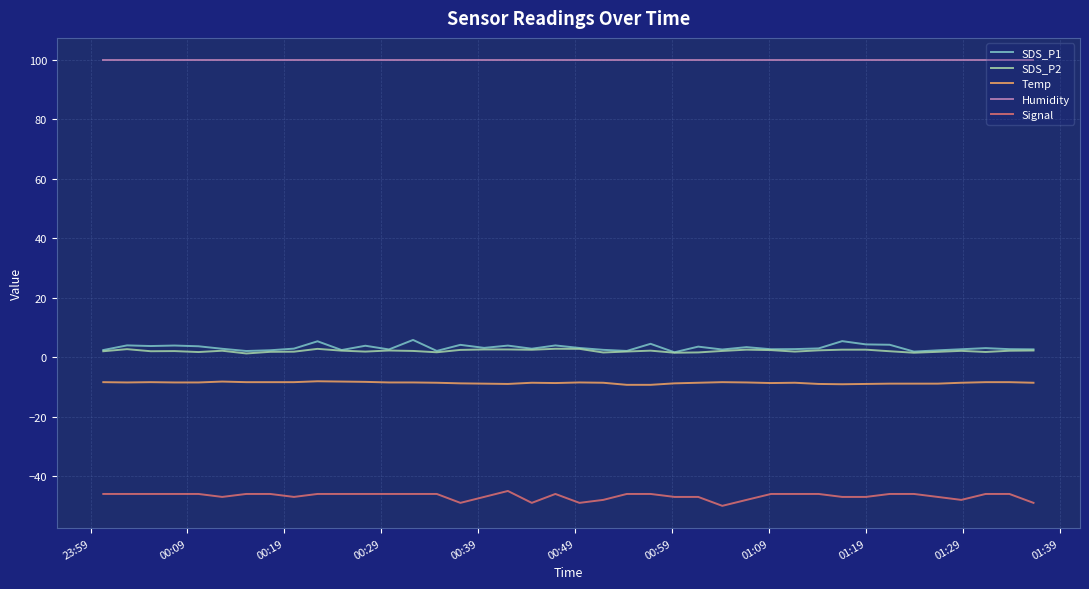

What is the maximum value for SDS_P1?

5.8